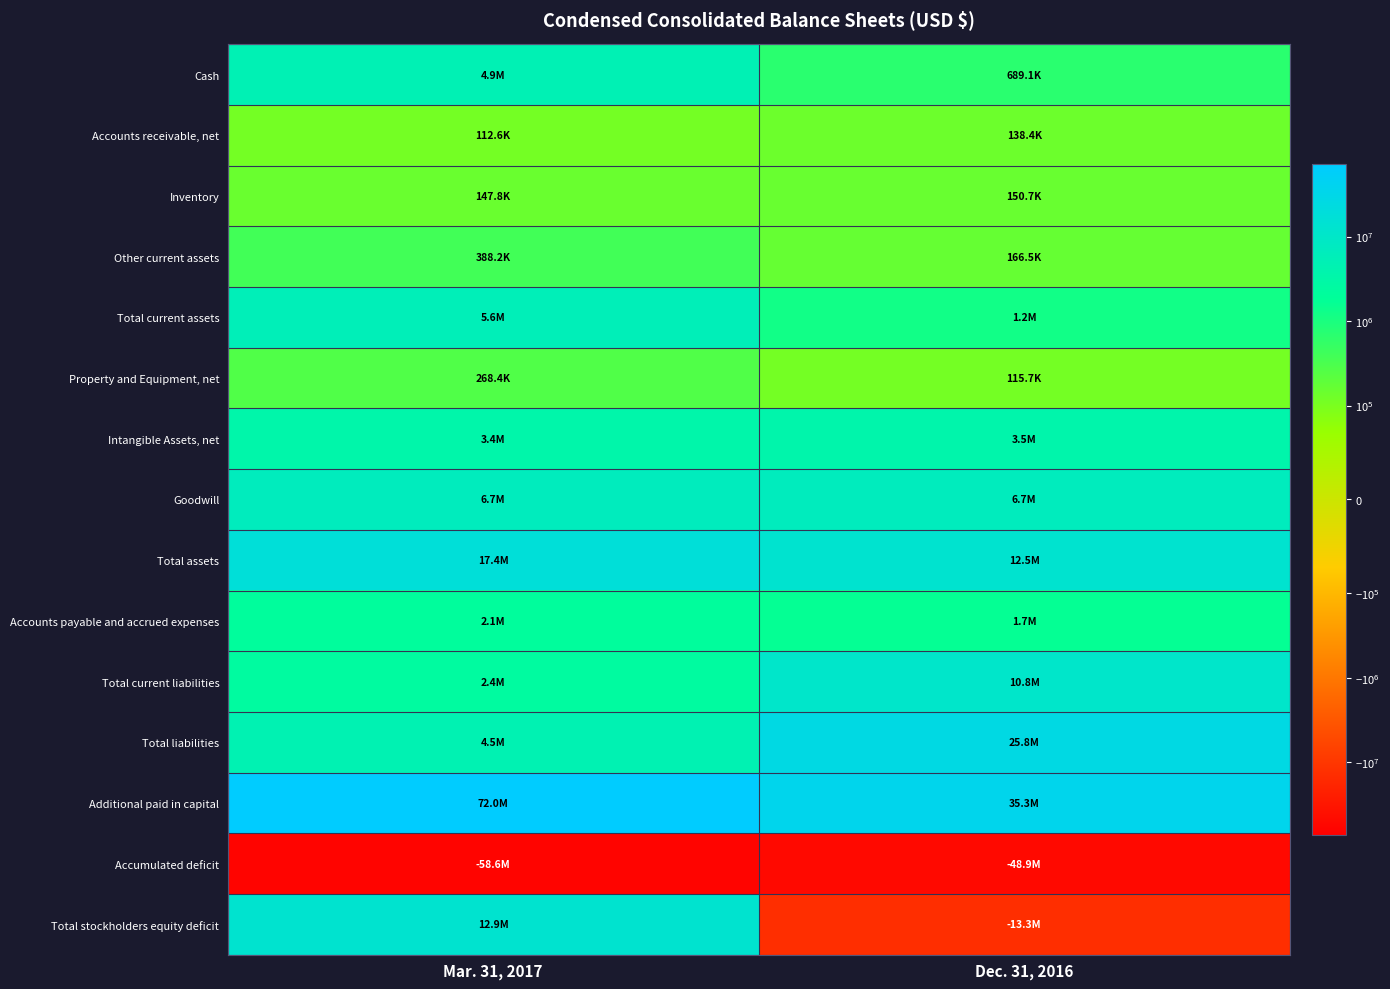

Between Mar. 31, 2017 and Dec. 31, 2016, which series saw the biggest shift?

Additional paid in capital